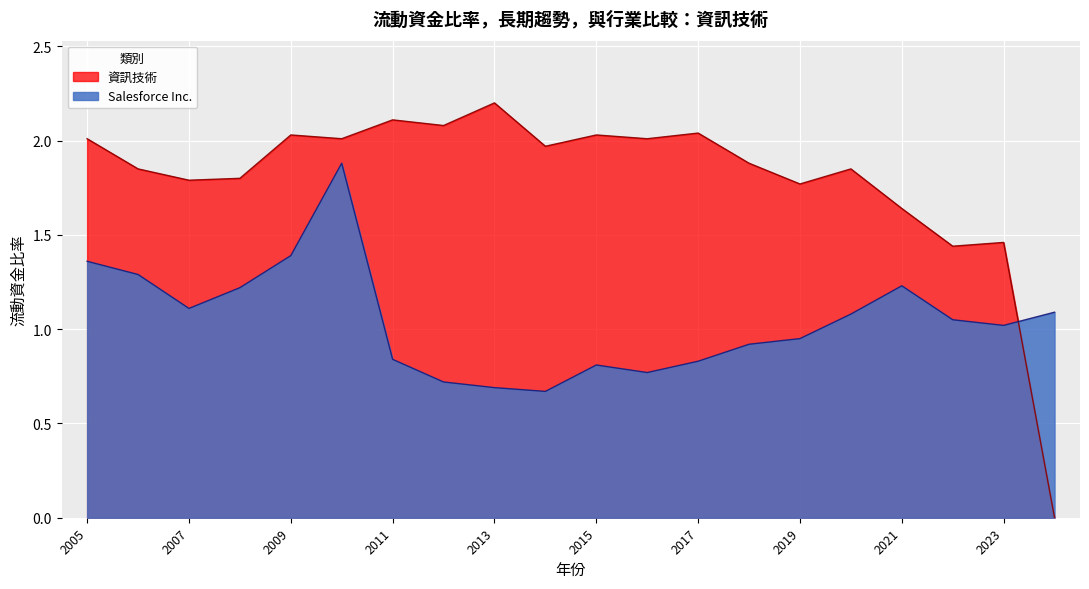

The value of Salesforce Inc. at 2007 is 1.1. True or false?

True